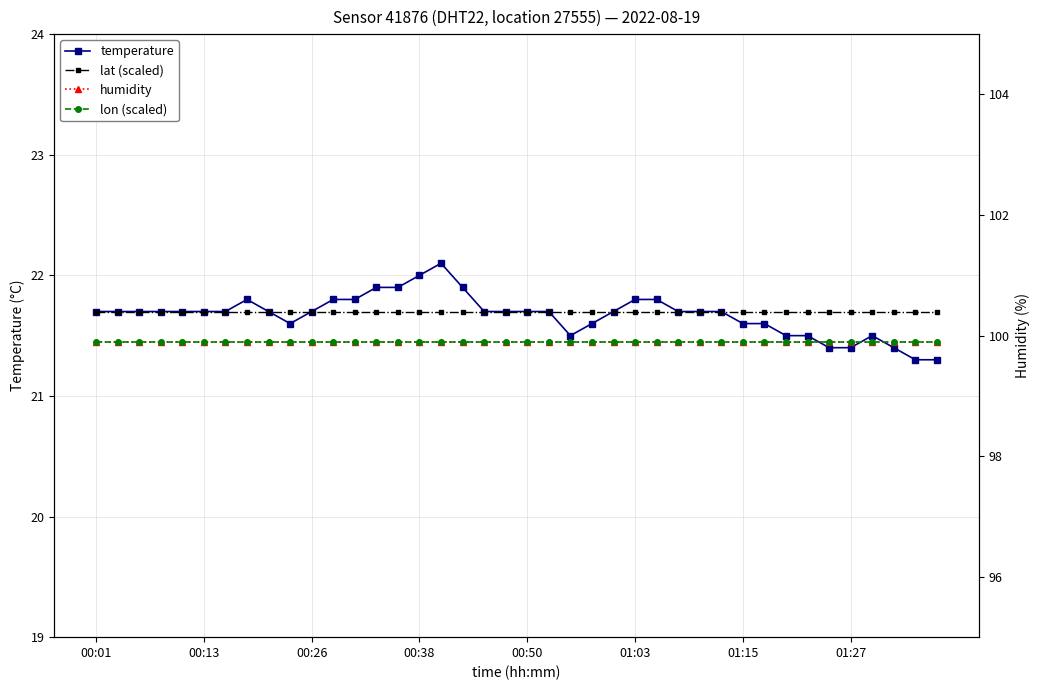

Which series has the widest spread of values?

temperature